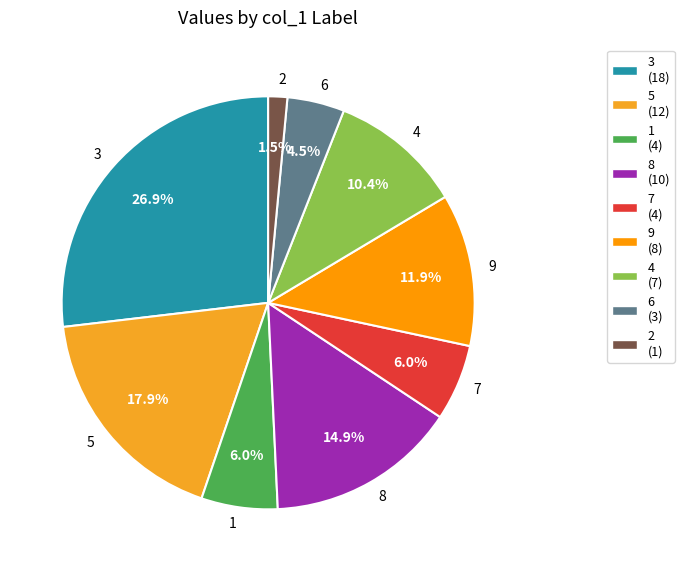

How much of the chart is everything except 1?

94.0%